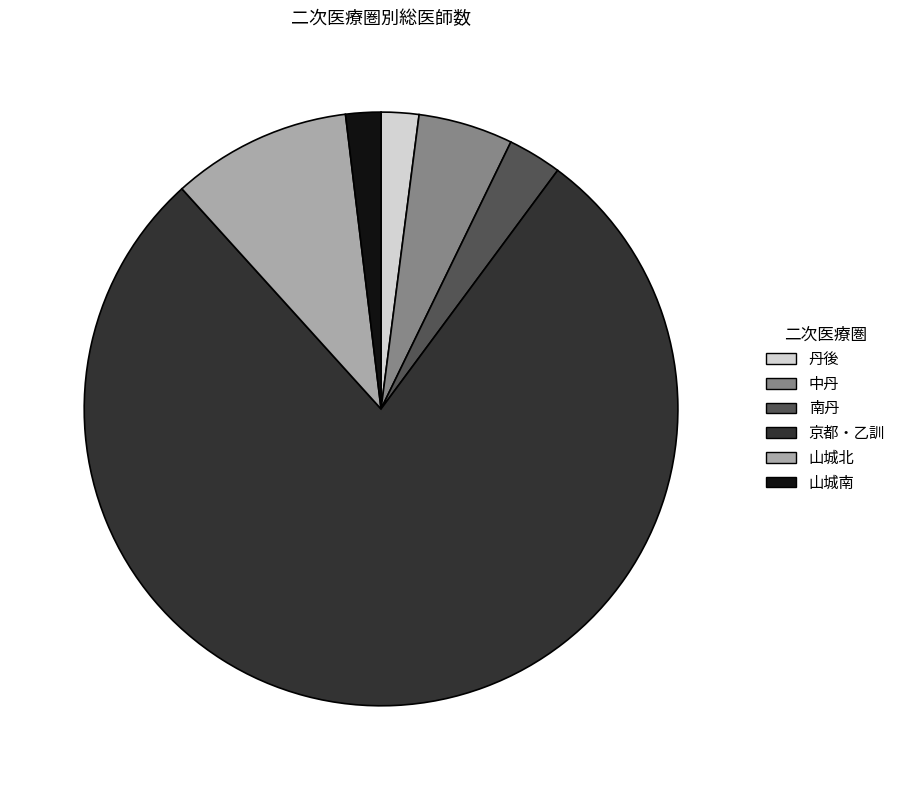

Which category has the biggest portion of the pie?

京都・乙訓